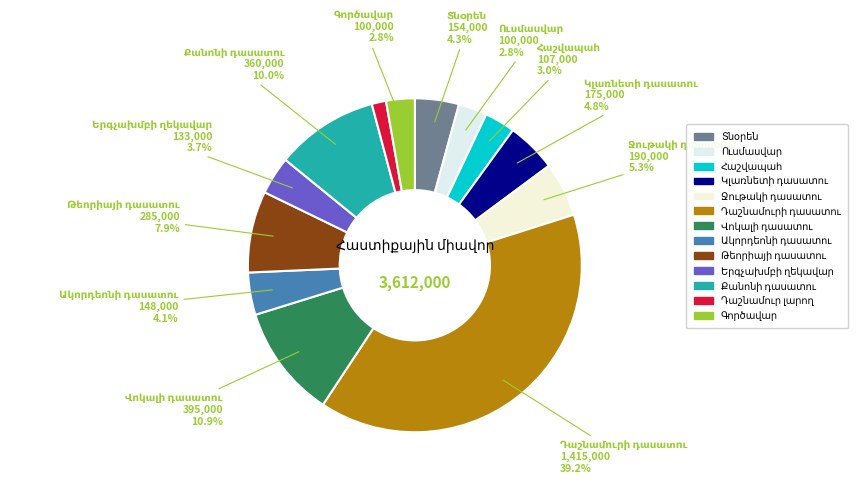

Does any single category account for the majority?

No